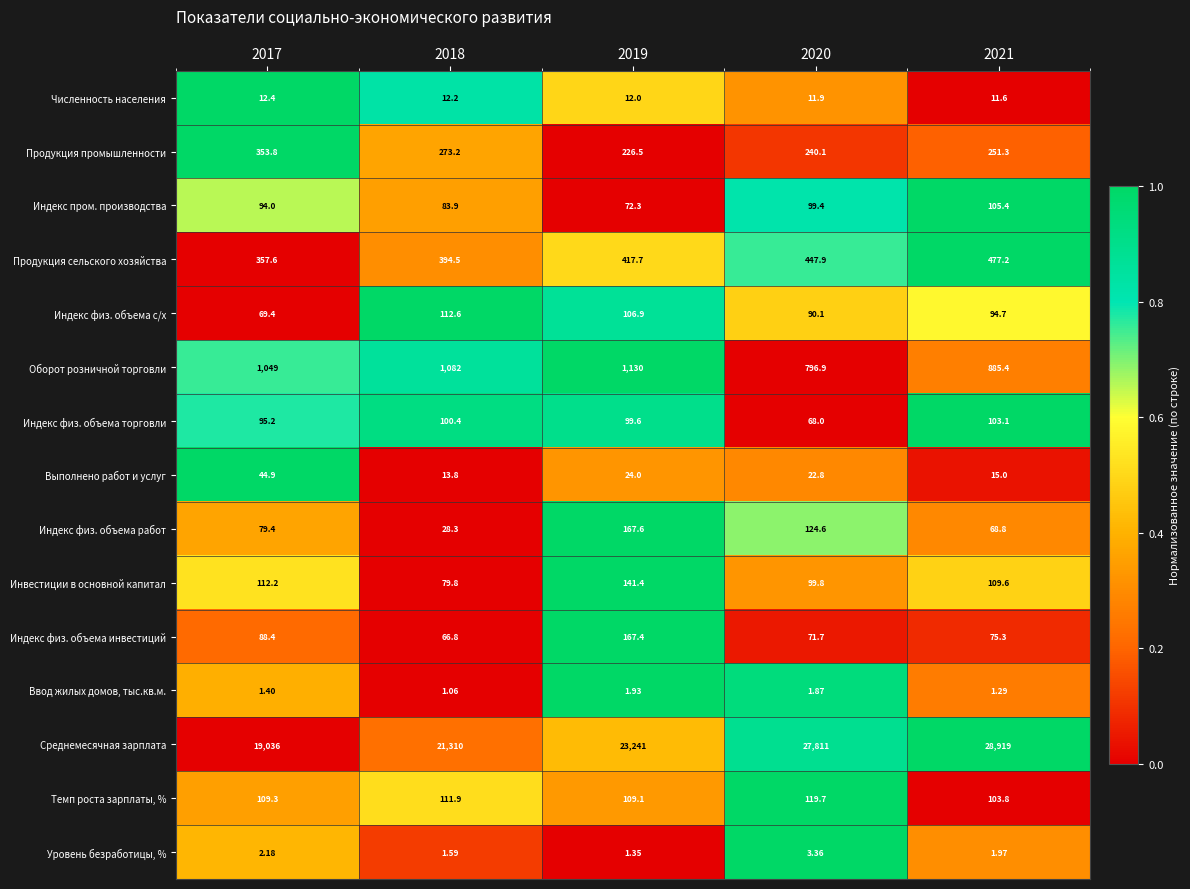

Rank the series at 2021 from highest to lowest value.

Среднемесячная зарплата, Оборот розничной торговли, Продукция сельского хозяйства, Продукция промышленности, Инвестиции в основной капитал, Индекс пром. производства, Темп роста зарплаты, %, Индекс физ. объема торговли, Индекс физ. объема с/х, Индекс физ. объема инвестиций, Индекс физ. объема работ, Выполнено работ и услуг, Численность населения, Уровень безработицы, %, Ввод жилых домов, тыс.кв.м.